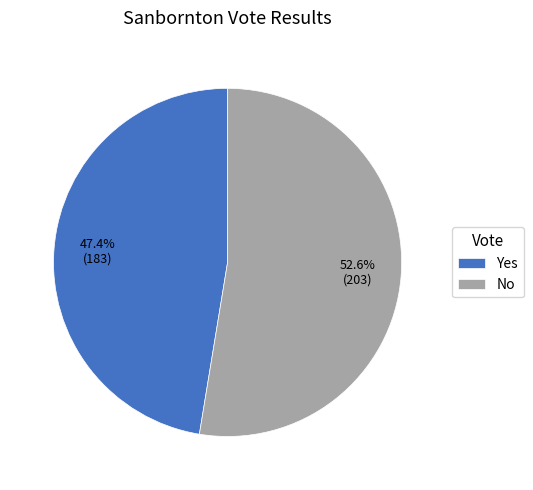

Which slice is the smallest?

Yes